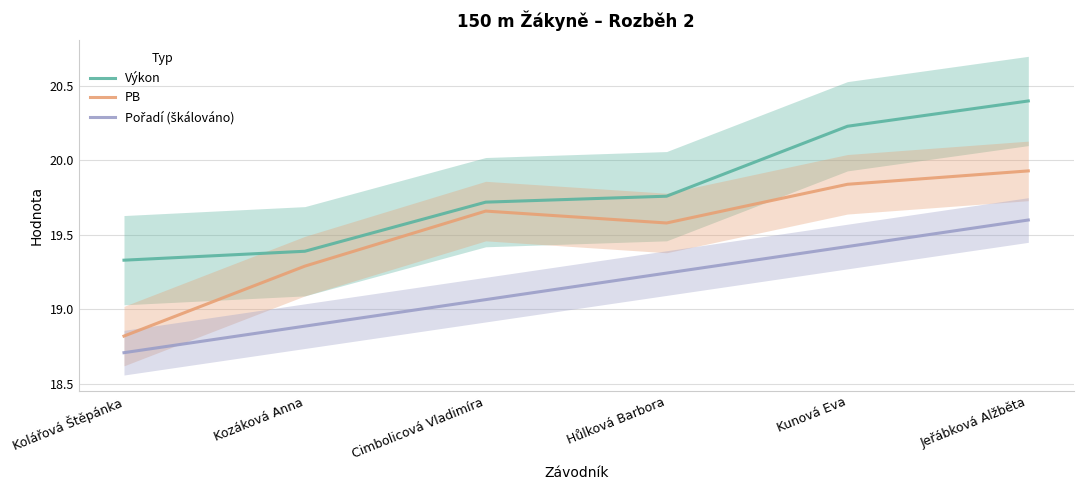

True or false: Pořadí (škálováno) and Výkon intersect in this chart.

False